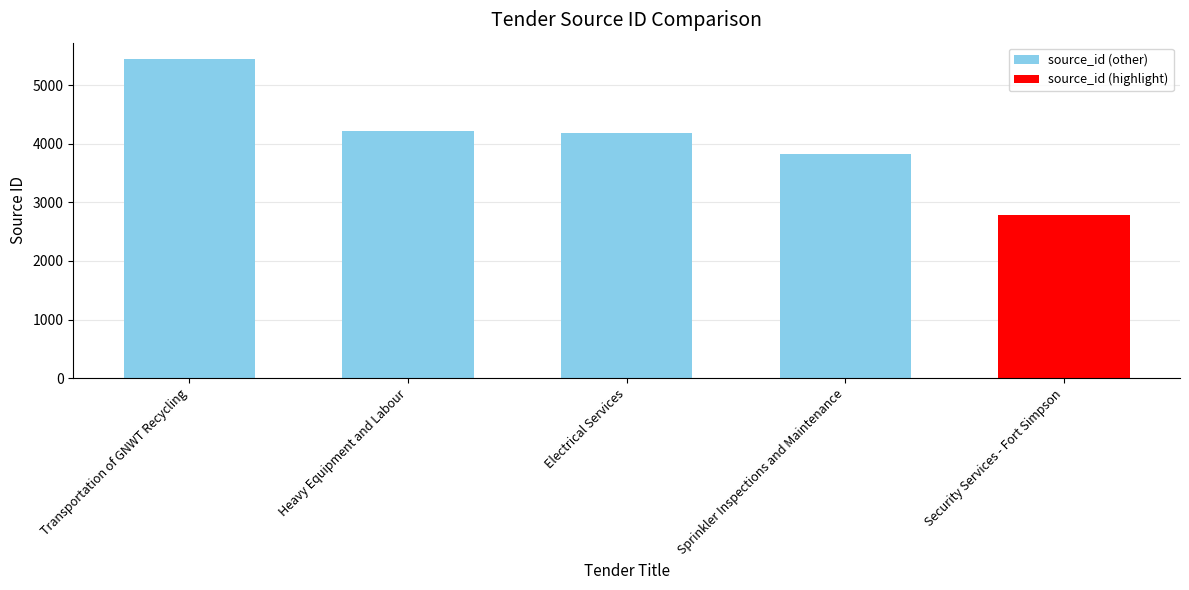

How many distinct data groups are displayed?

1